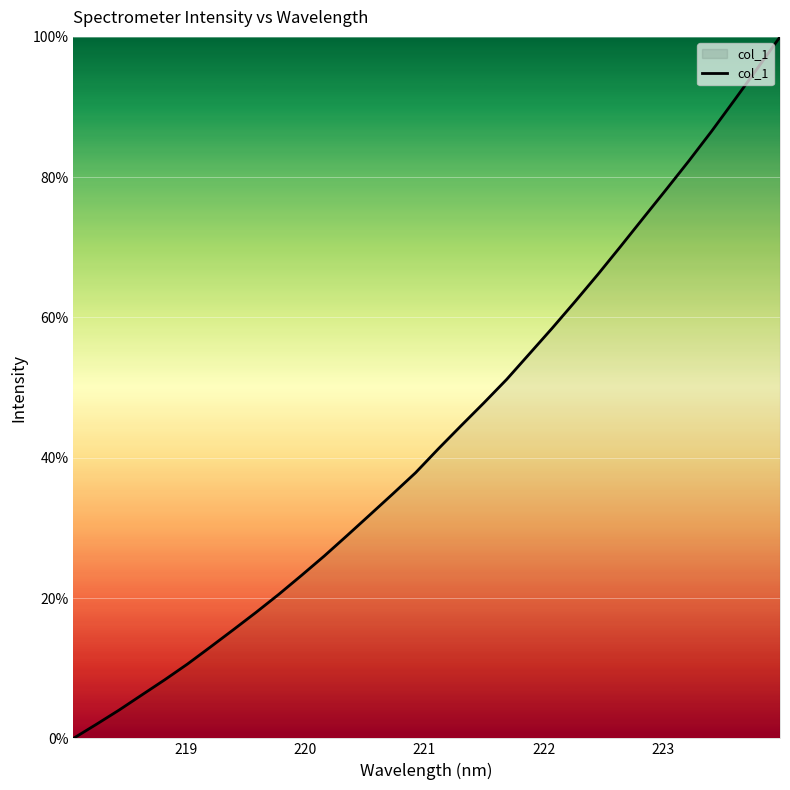

Does the chart have visible grid lines?

Yes